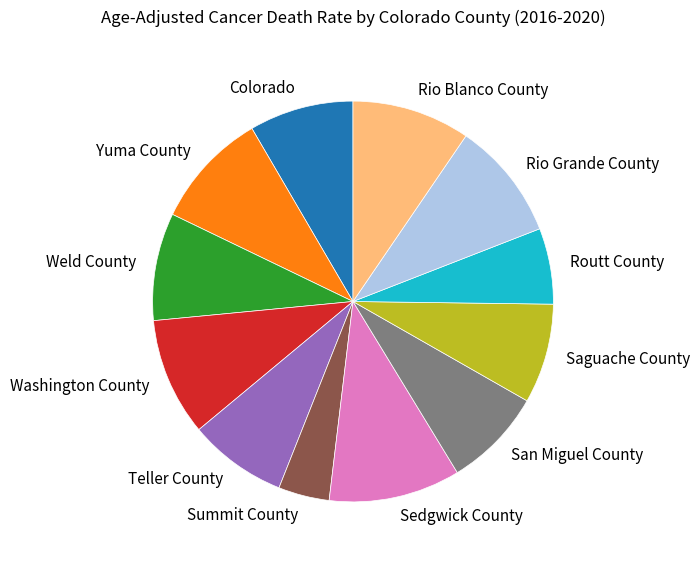

Which category has the biggest portion of the pie?

Sedgwick County